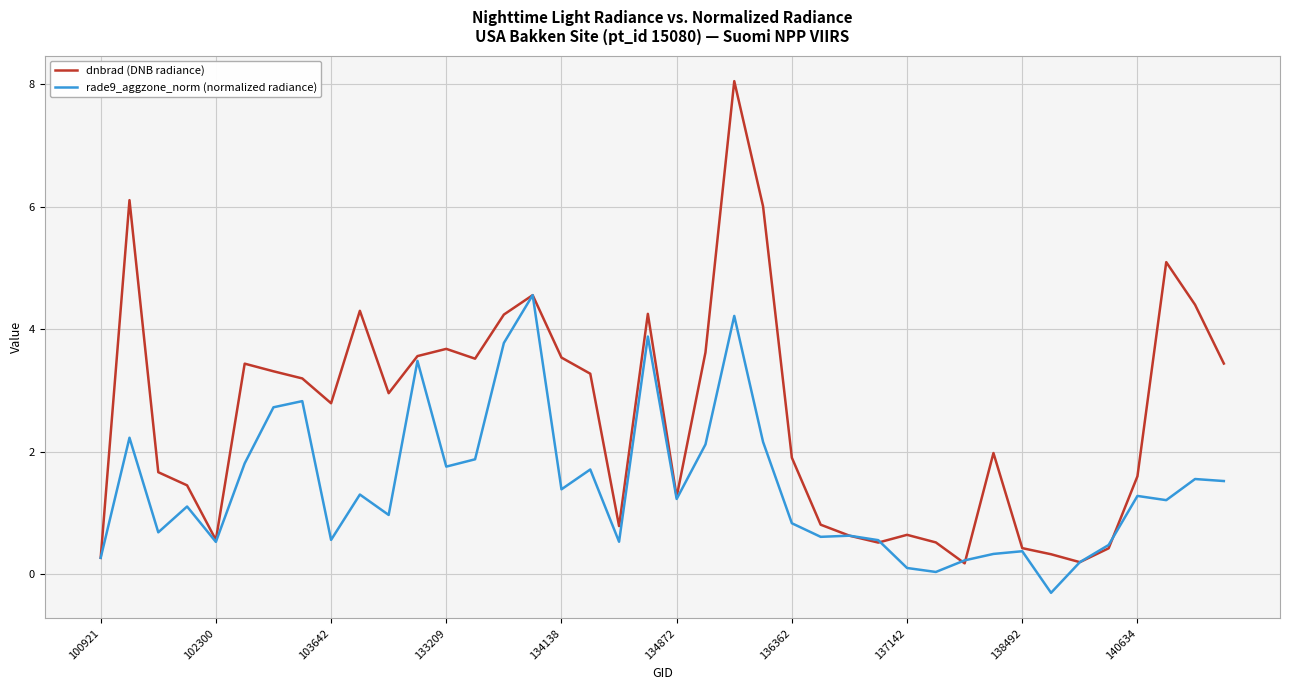

True or false: dnbrad (DNB radiance) has more than 0 points higher than both neighbors.

True